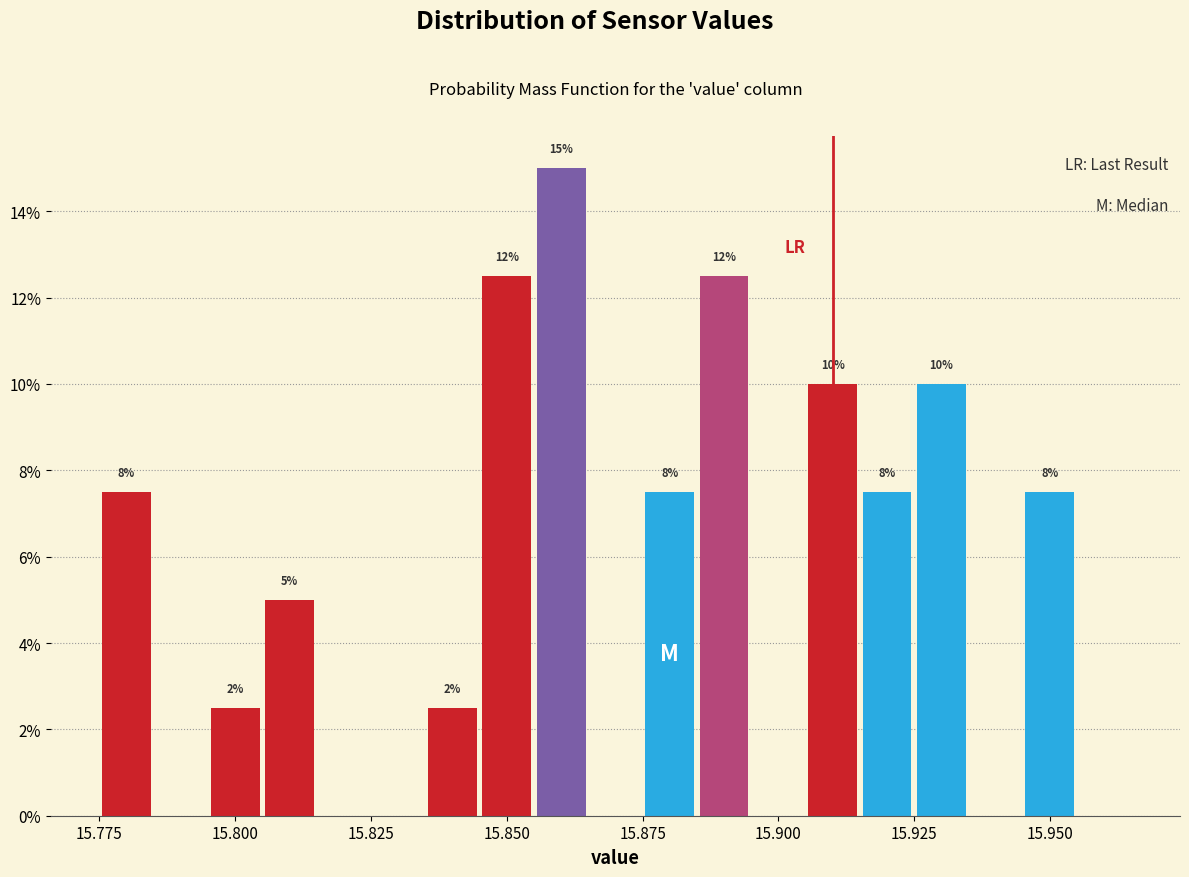

Read against the x-axis, roughly where is the centre of the tallest bar?

15.860